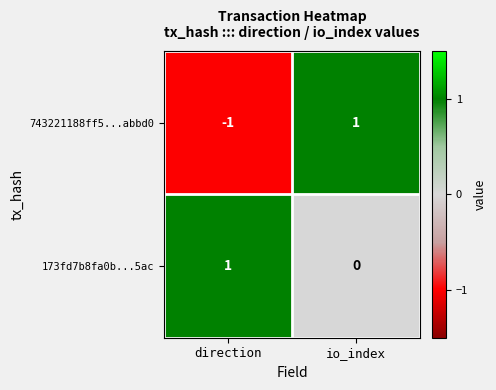

Which series has the largest total across all categories?

173fd7b8fa0b...5ac